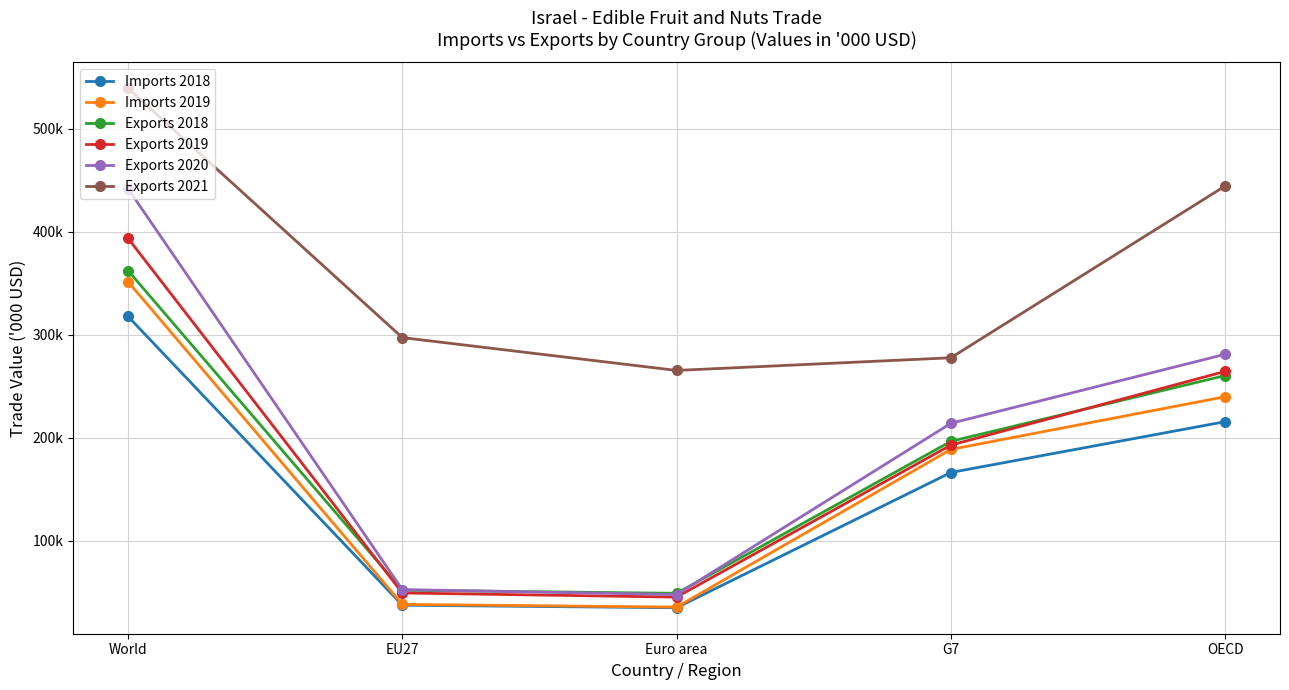

What are all the series names shown in the legend?

Imports 2018, Imports 2019, Exports 2018, Exports 2019, Exports 2020, Exports 2021